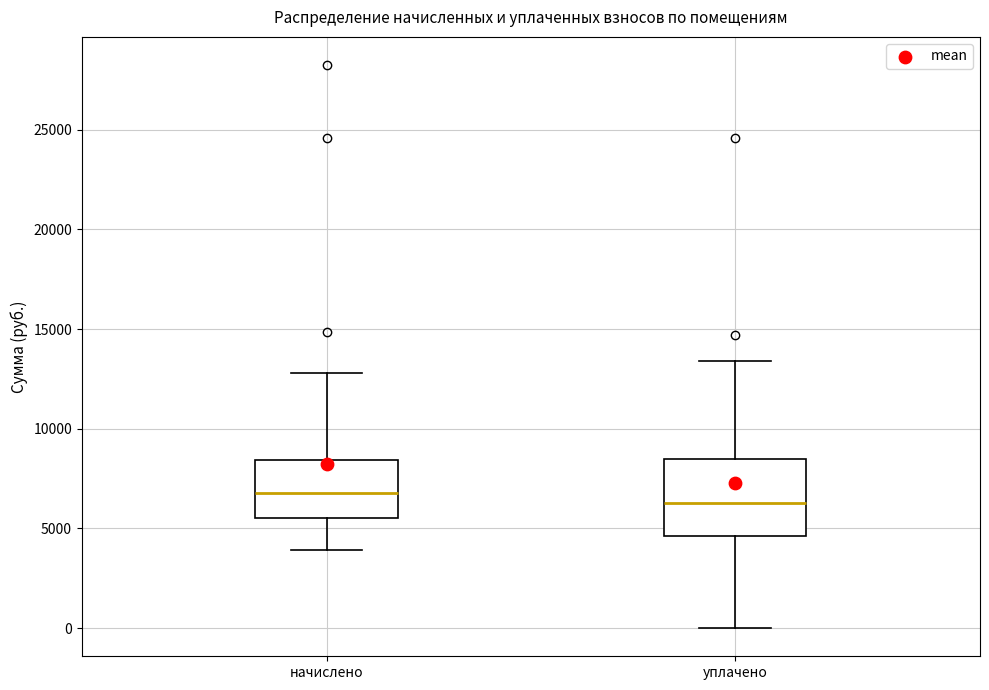

Which box is the tallest, from its lower edge to its upper edge?

уплачено